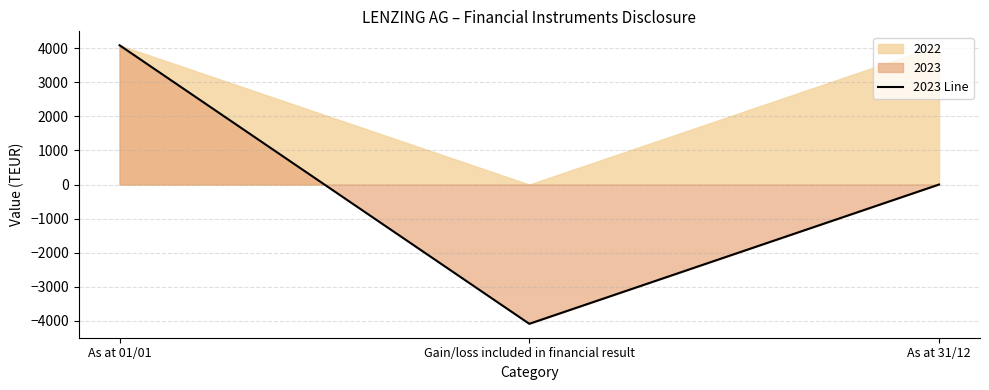

Is it true that 2023 Line equals -6279 at Gain/loss included in financial result?

False